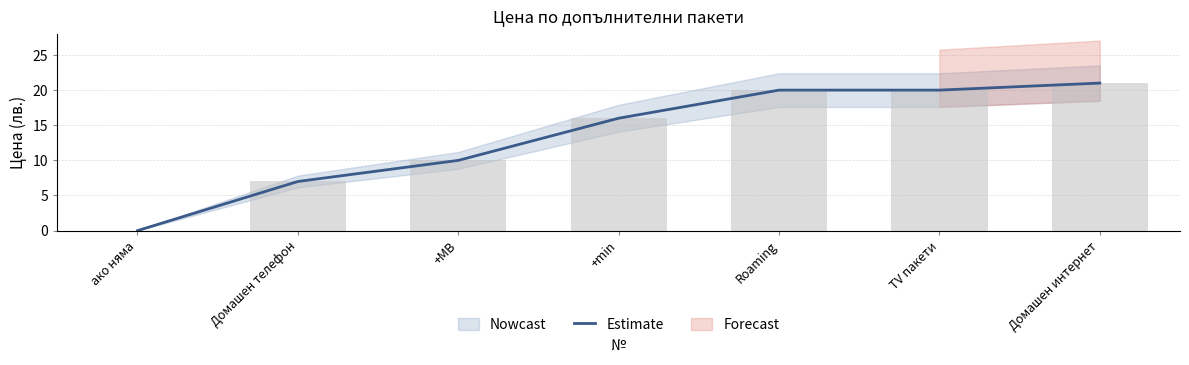

At which label is the value closest to 10?

+MB